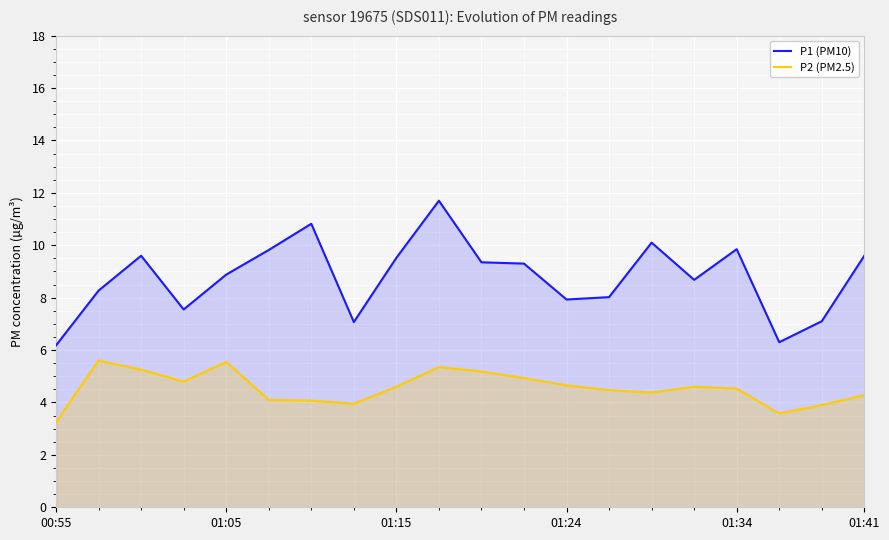

What is the highest value of the P2 (PM2.5) series?

5.6